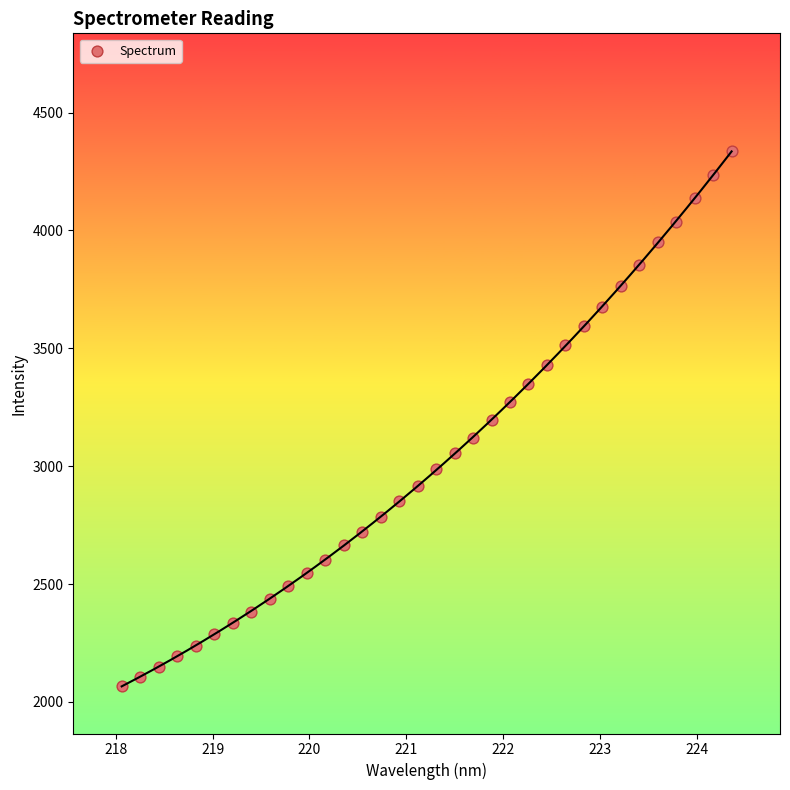

What is the range of X values (max minus min)?

6.3